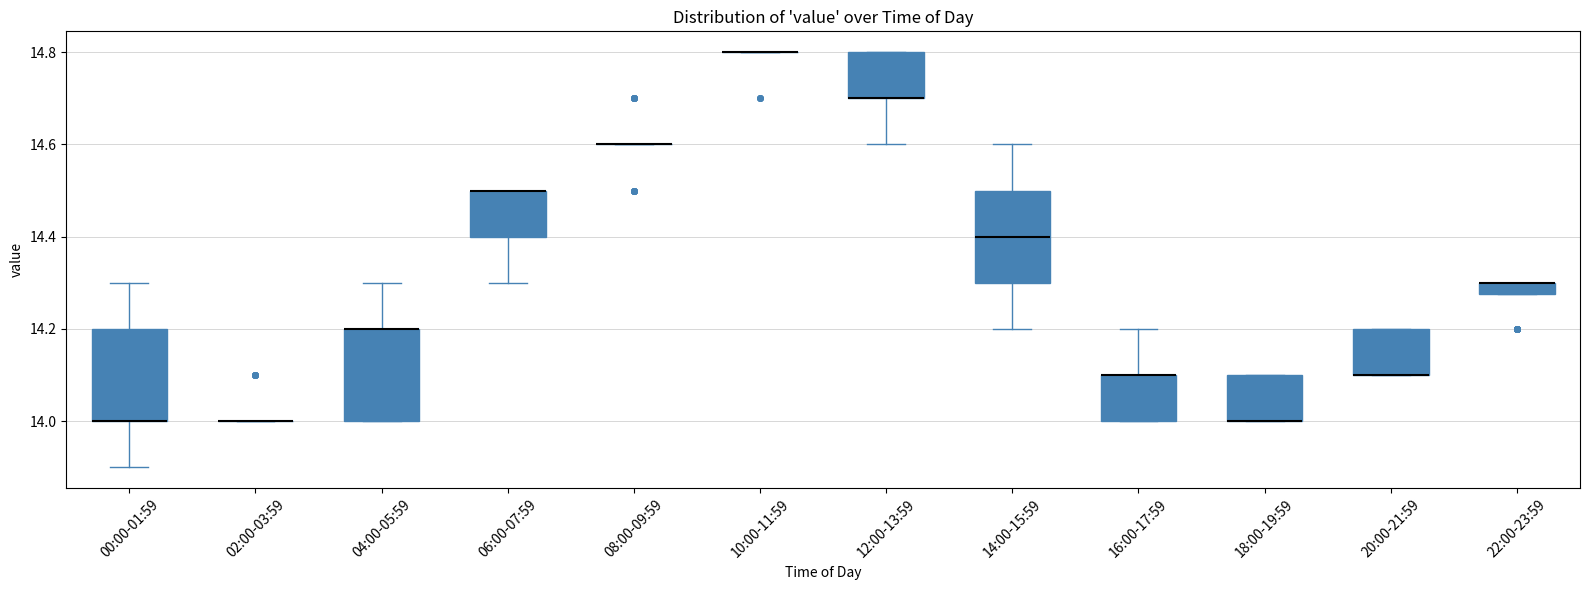

Where is the lower edge of the box for 12:00-13:59 on the y-axis? The values are not printed on the chart, so give them approximately, as read against the axis.

14.70